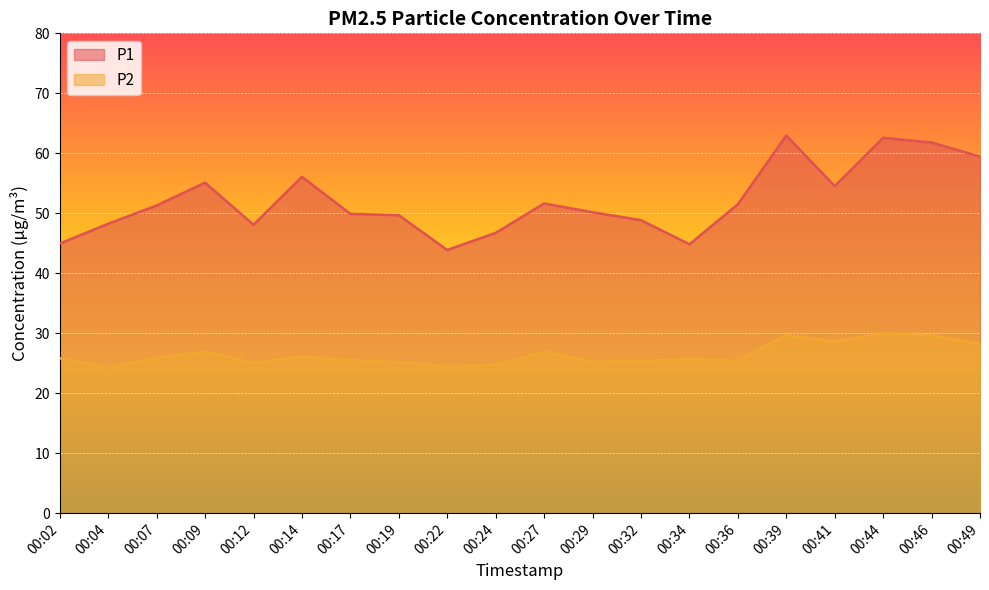

What is the difference between the second highest and second lowest values in the P1 series?

17.8